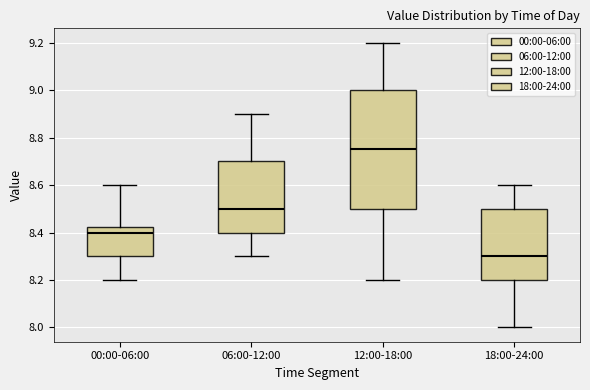

Which box's median line is the lowest?

18:00-24:00